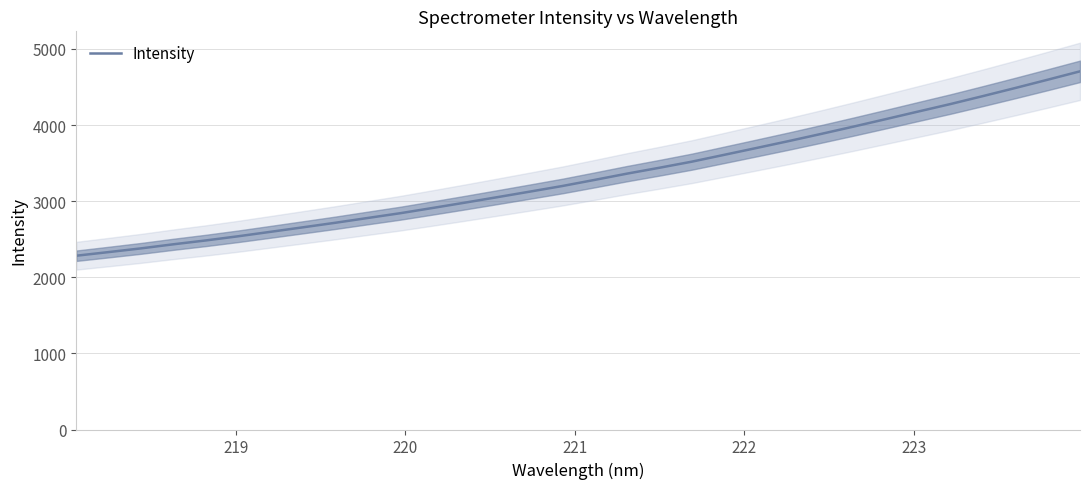

Is this an area chart (filled region under the line)?

No